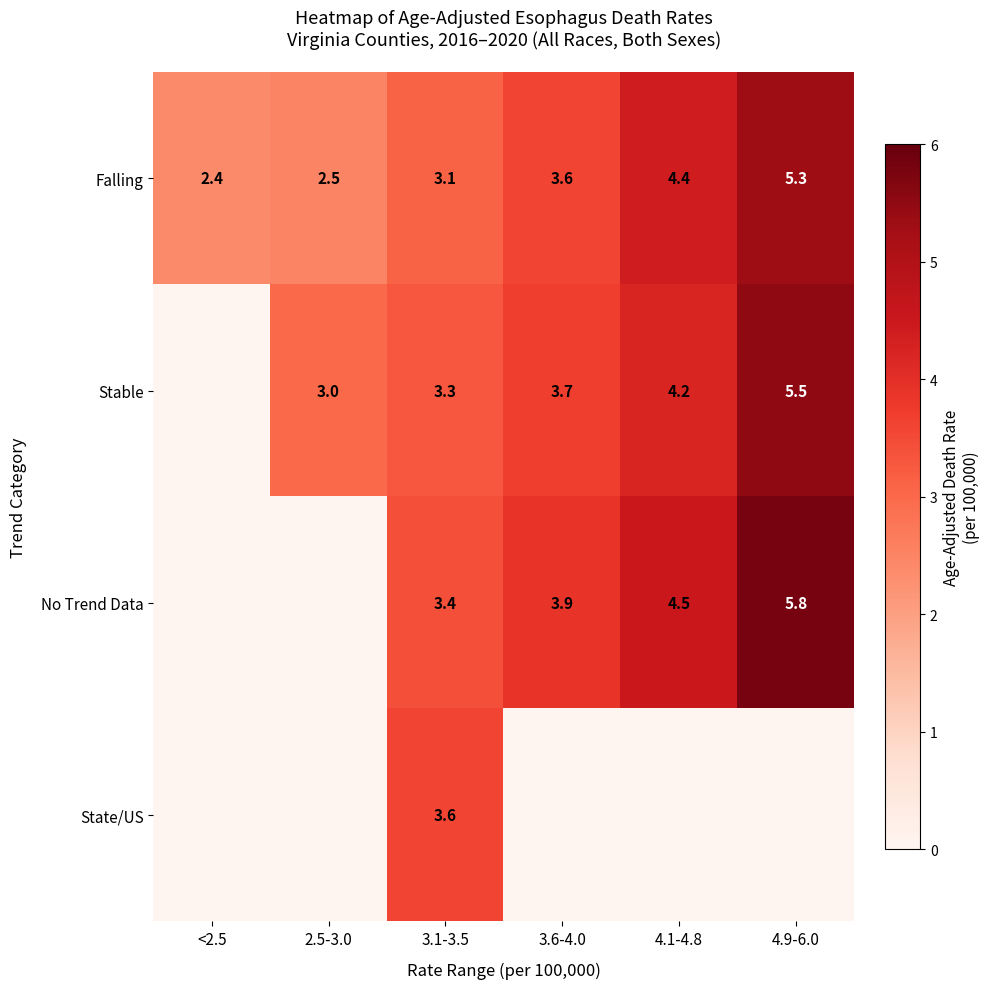

Where is Falling nearest to the value 3?

3.1-3.5